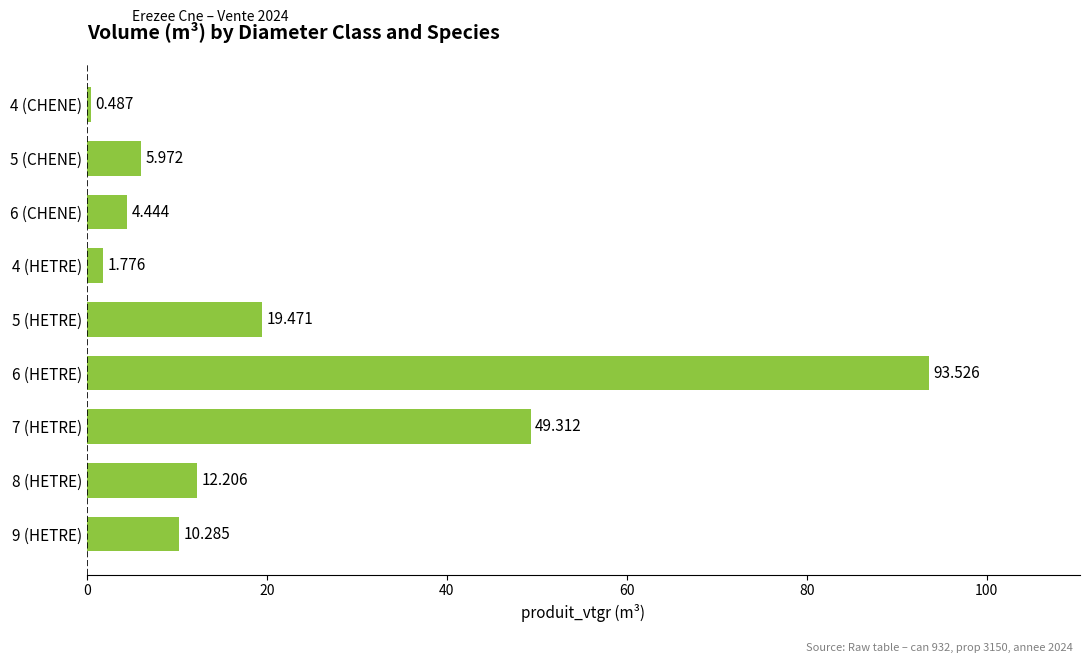

What is the minimum value shown in the chart?

0.5